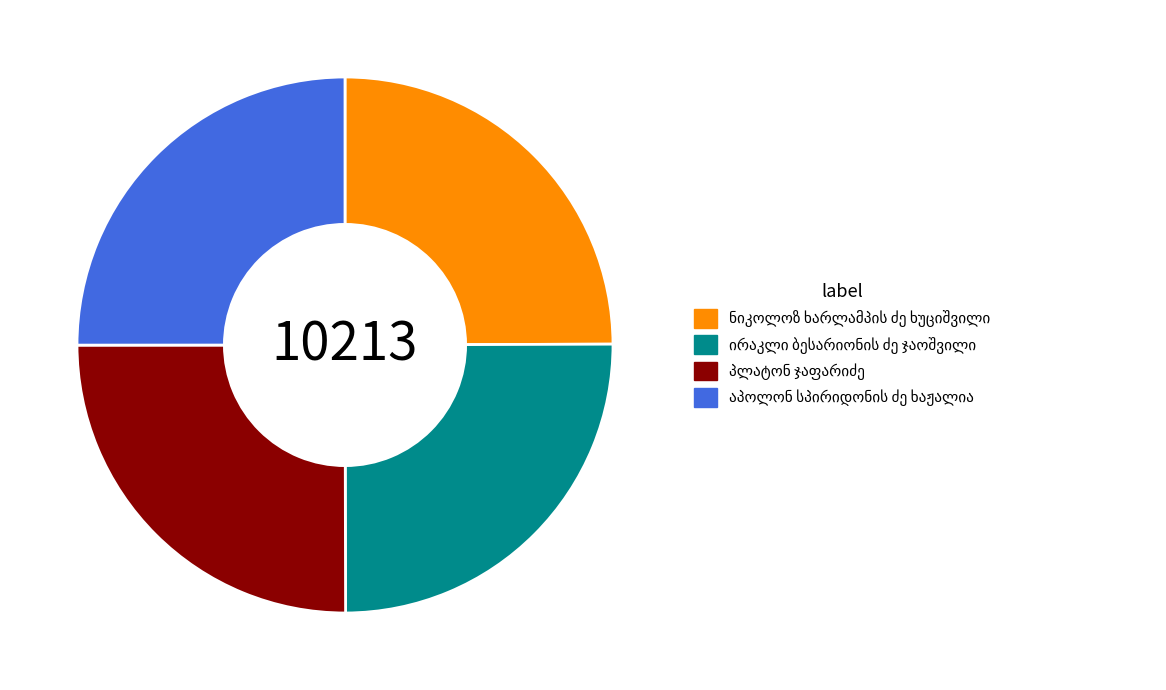

How many slices are in this pie chart?

4